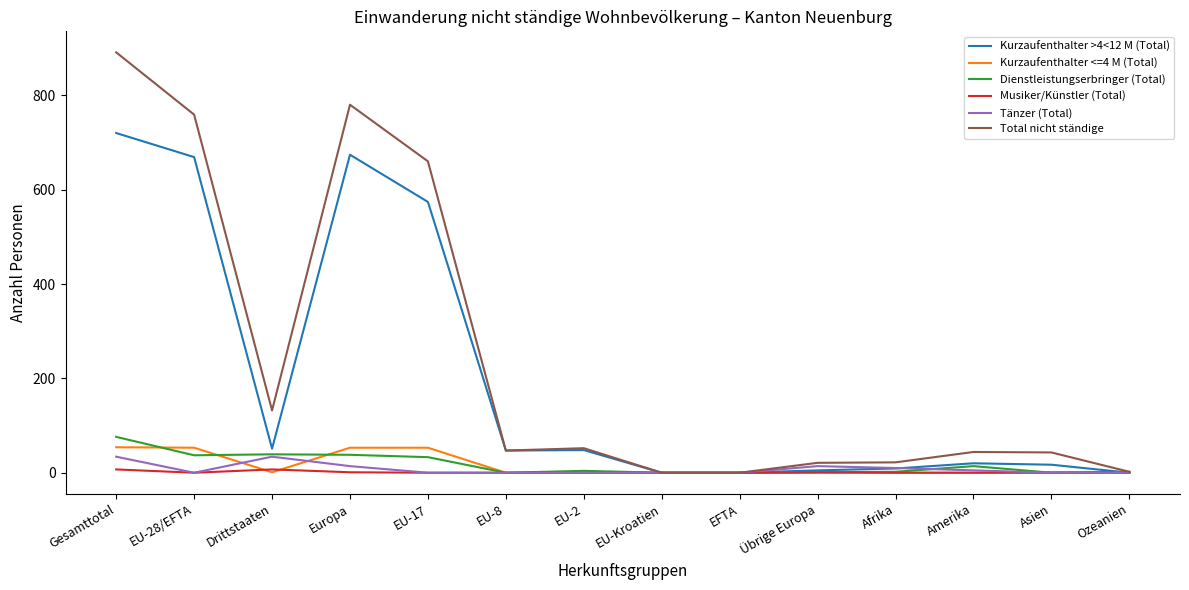

Between Drittstaaten and Europa, which series saw the biggest shift?

Total nicht ständige